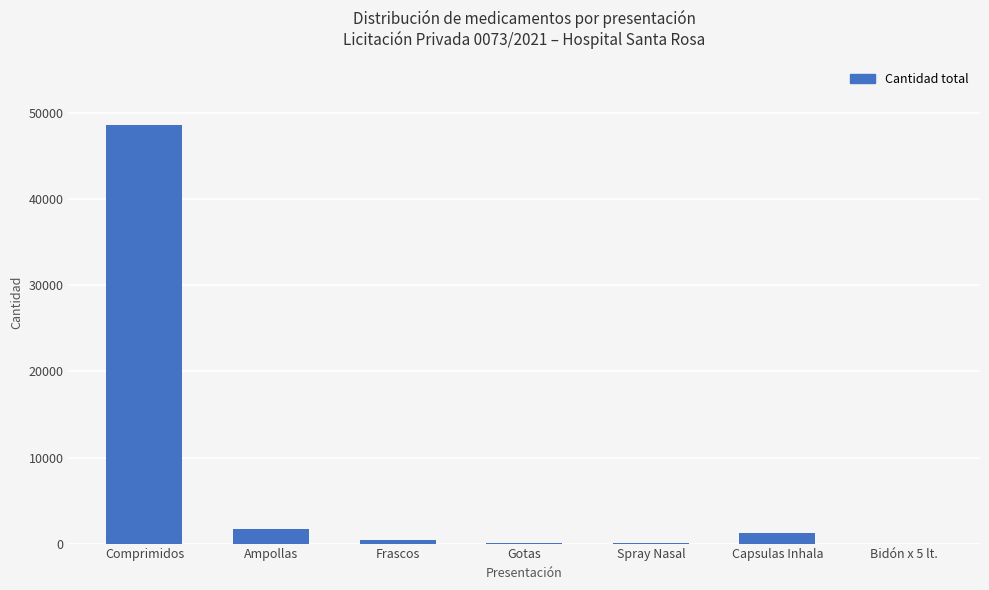

Which category has the highest value across all series?

Comprimidos